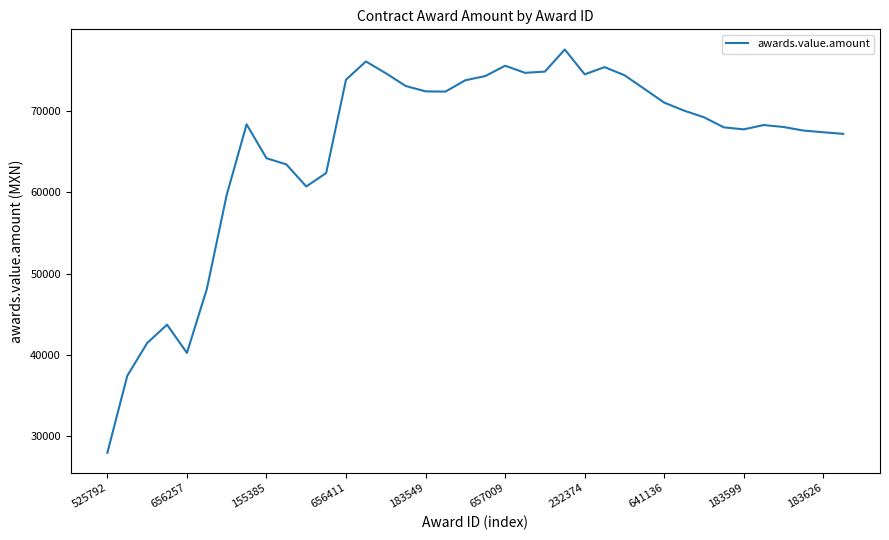

How many categories are shown in the chart?

38